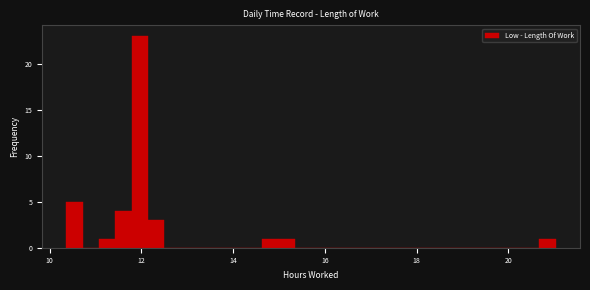

Read against the x-axis, roughly where is the centre of the tallest bar?

12.0